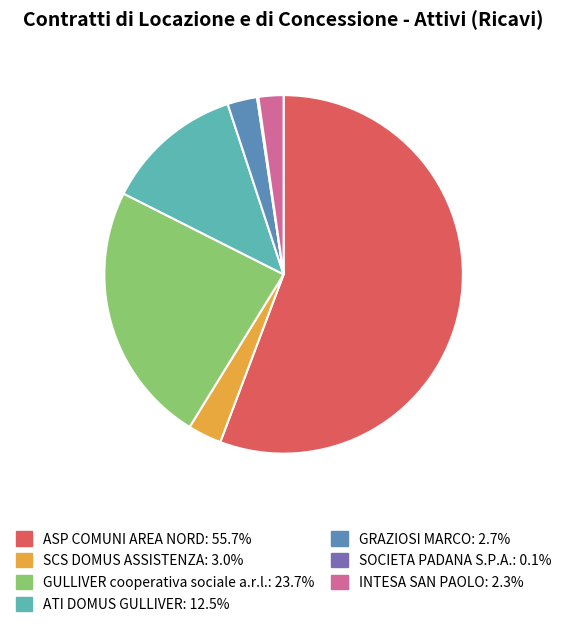

The ATI DOMUS GULLIVER slice represents 24% of the pie. True or false?

False